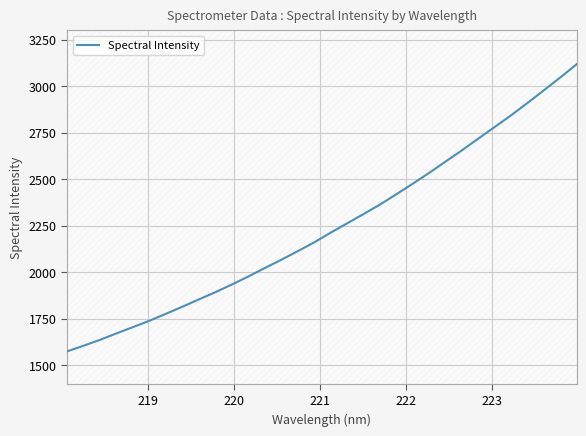

What is the maximum value shown in the chart?

3118.3